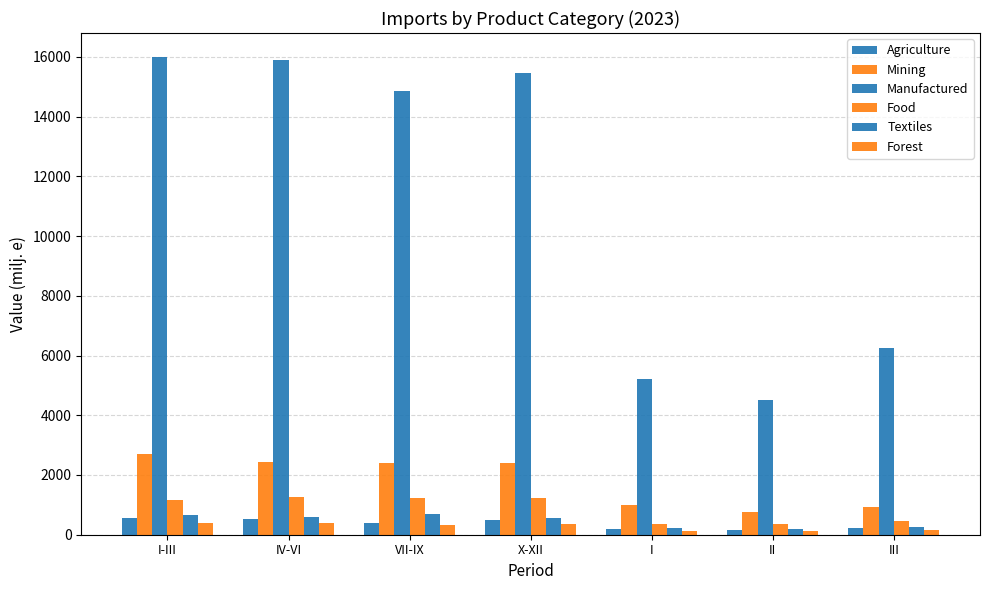

True or false: Manufactured has a value of 15904.3 at IV-VI.

True